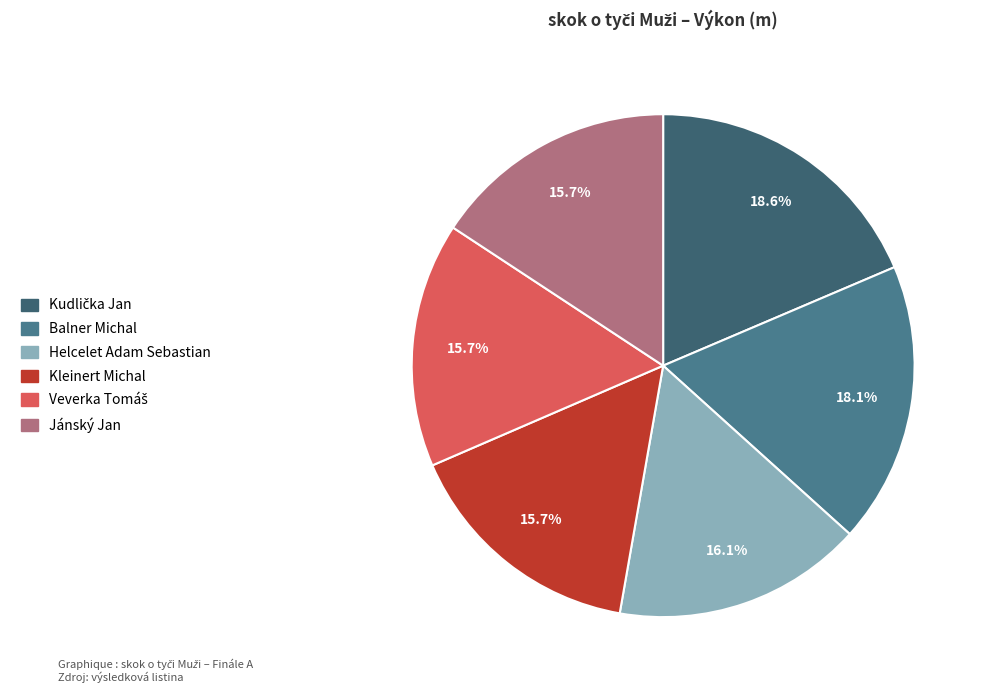

What percentage is the Jánský Jan slice, to the nearest percent?

16%